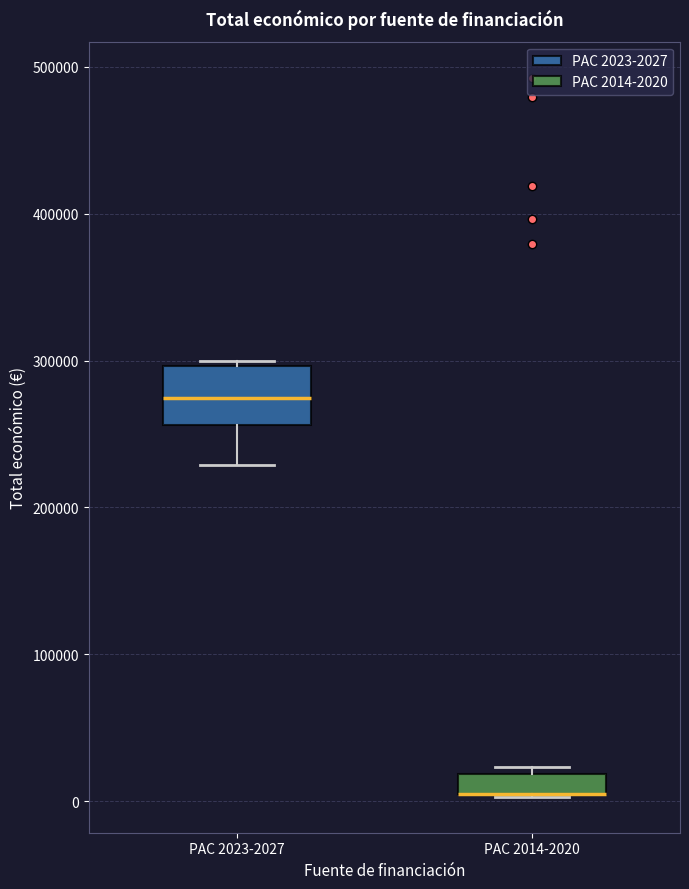

Comparing the boxes themselves (not the whiskers), which one is the tallest?

PAC 2023-2027